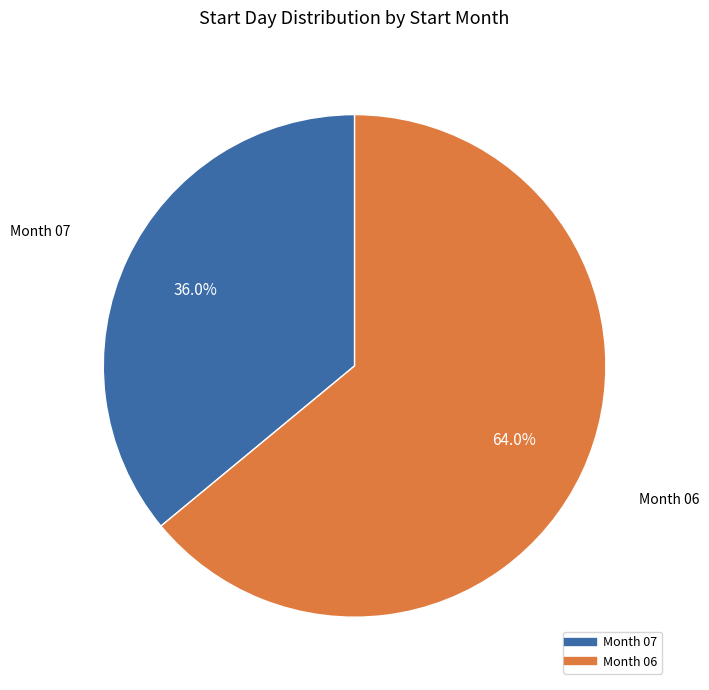

Does any single category account for the majority?

Yes